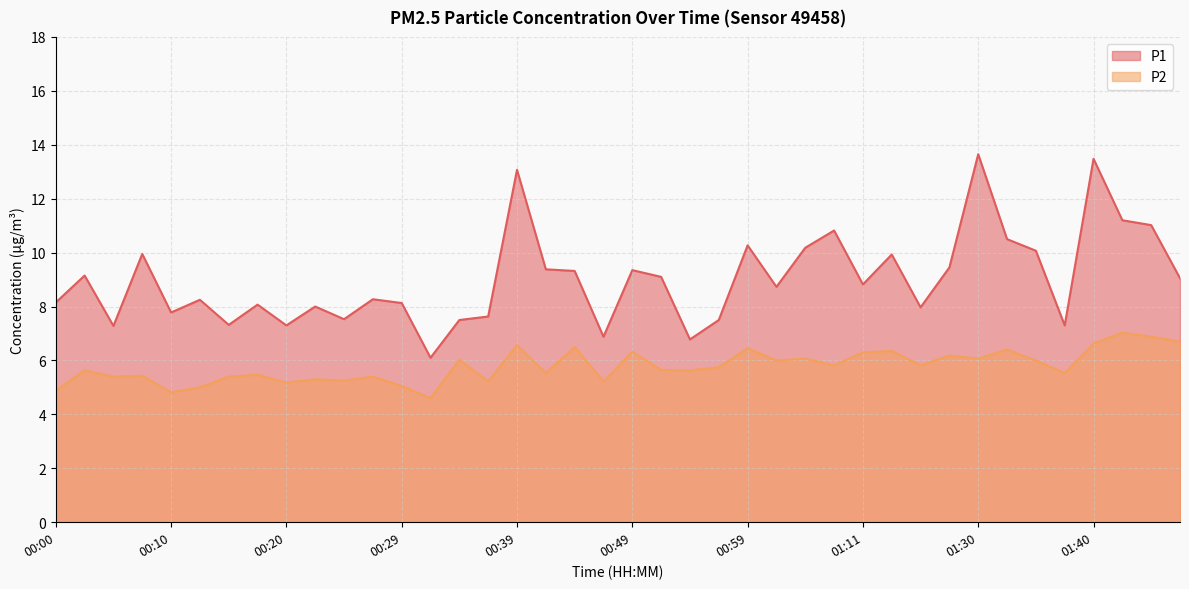

Between 00:05 and 00:39, which series saw the biggest shift?

P1